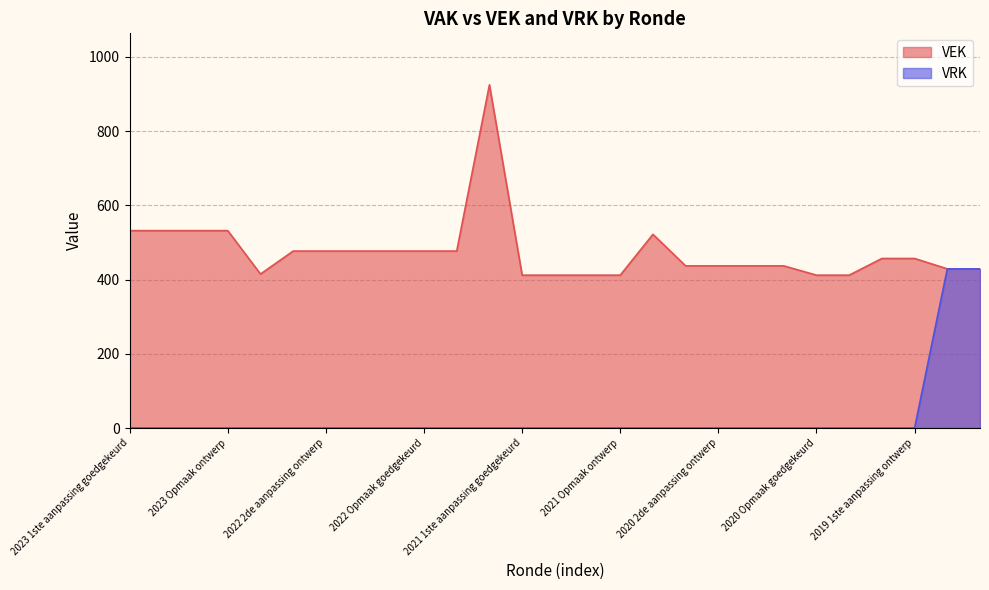

List the labels in order of value, smallest first.

2023 1ste aanpassing goedgekeurd, 2023 1ste aanpassing ontwerp, 2023 Opmaak goedgekeurd, 2023 Opmaak ontwerp, 2022 uitvoering, 2022 2de aanpassing goedgekeurd, 2022 2de aanpassing ontwerp, 2022 1ste aanpassing goedgekeurd, 2022 1ste aanpassing ontwerp, 2022 Opmaak goedgekeurd, 2022 Opmaak ontwerp, 2021 uitvoering, 2021 1ste aanpassing goedgekeurd, 2021 1ste aanpassing ontwerp, 2021 Opmaak goedgekeurd, 2021 Opmaak ontwerp, 2020 uitvoering, 2020 2de aanpassing goedgekeurd, 2020 2de aanpassing ontwerp, 2020 1ste aanpassing goedgekeurd, 2020 1ste aanpassing ontwerp, 2020 Opmaak goedgekeurd, 2020 Opmaak ontwerp, 2019 1ste aanpassing goedgekeurd, 2019 1ste aanpassing ontwerp, 2019 opmaak goedgekeurd, 2019 opmaak ontwerp